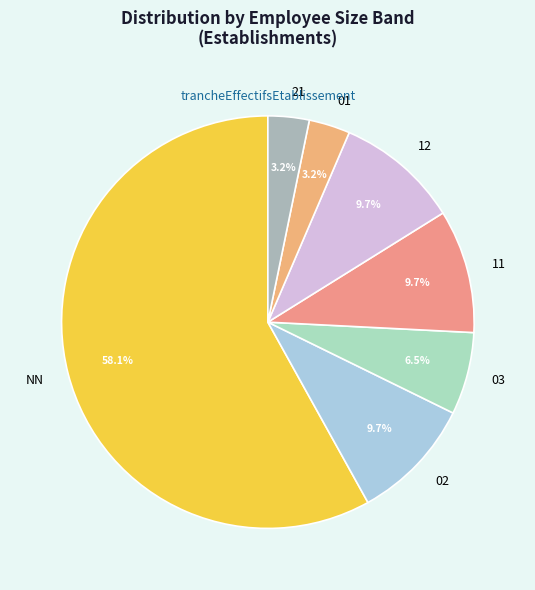

What is the largest slice in the pie chart?

NN